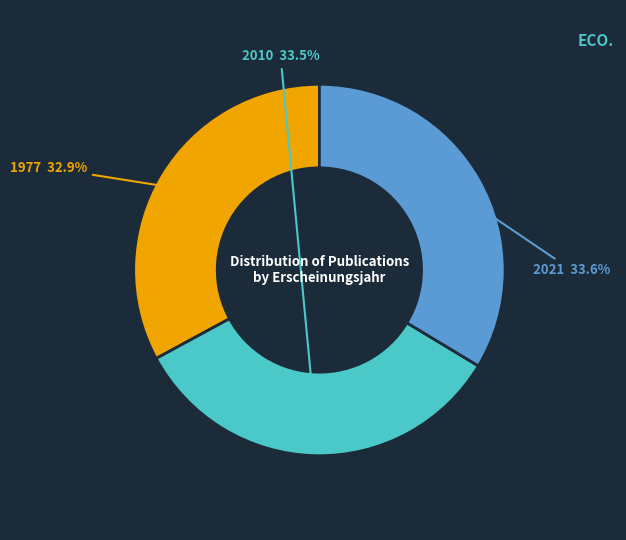

Is there any slice that represents more than half of the pie?

No